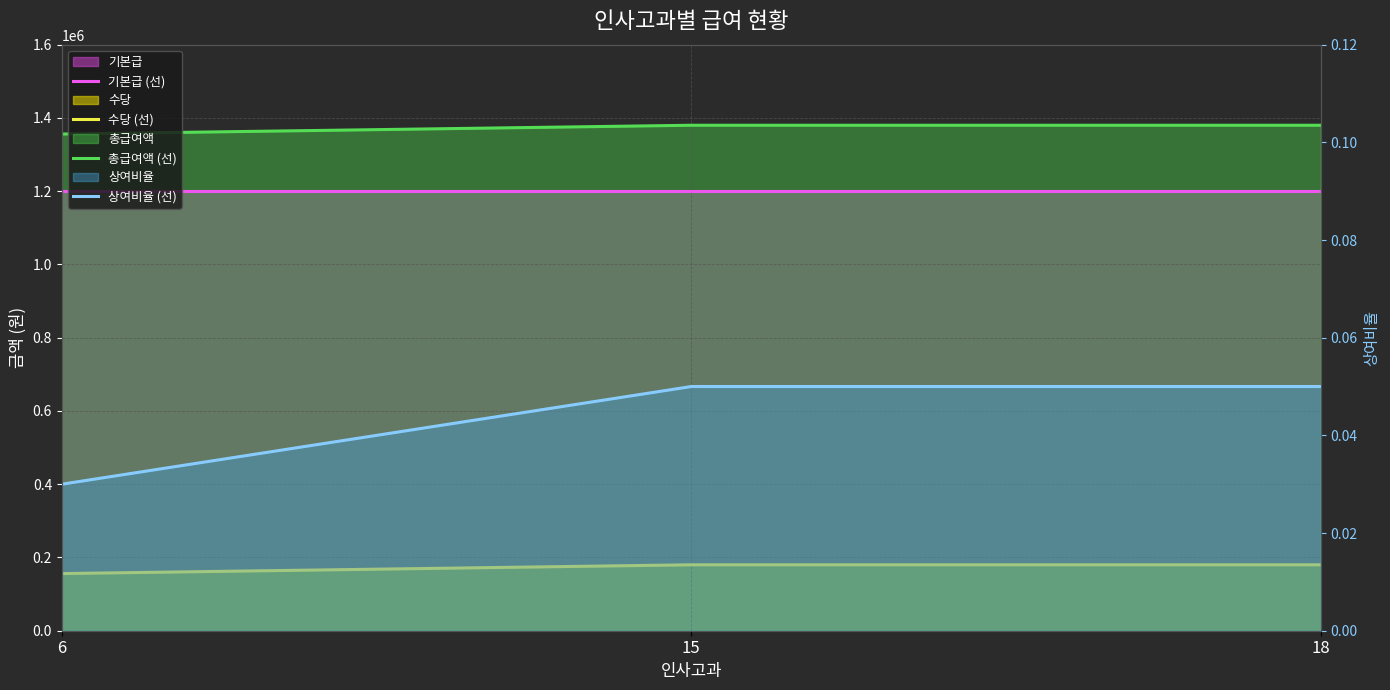

What is the maximum value shown in the chart?

1380000.0